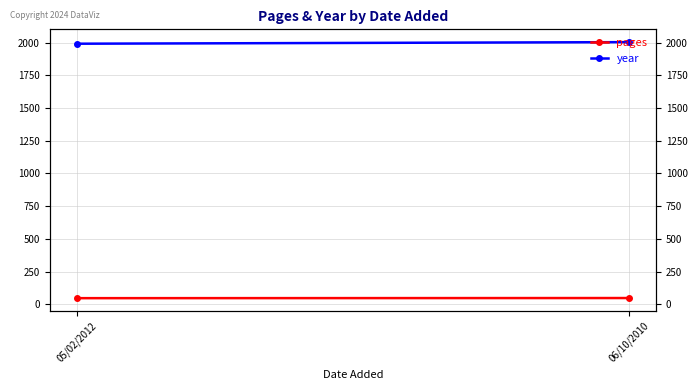

Reading left to right, what are all the values shown in this chart?

pages: 05/02/2012=47	06/10/2010=48
year: 05/02/2012=1991	06/10/2010=2003